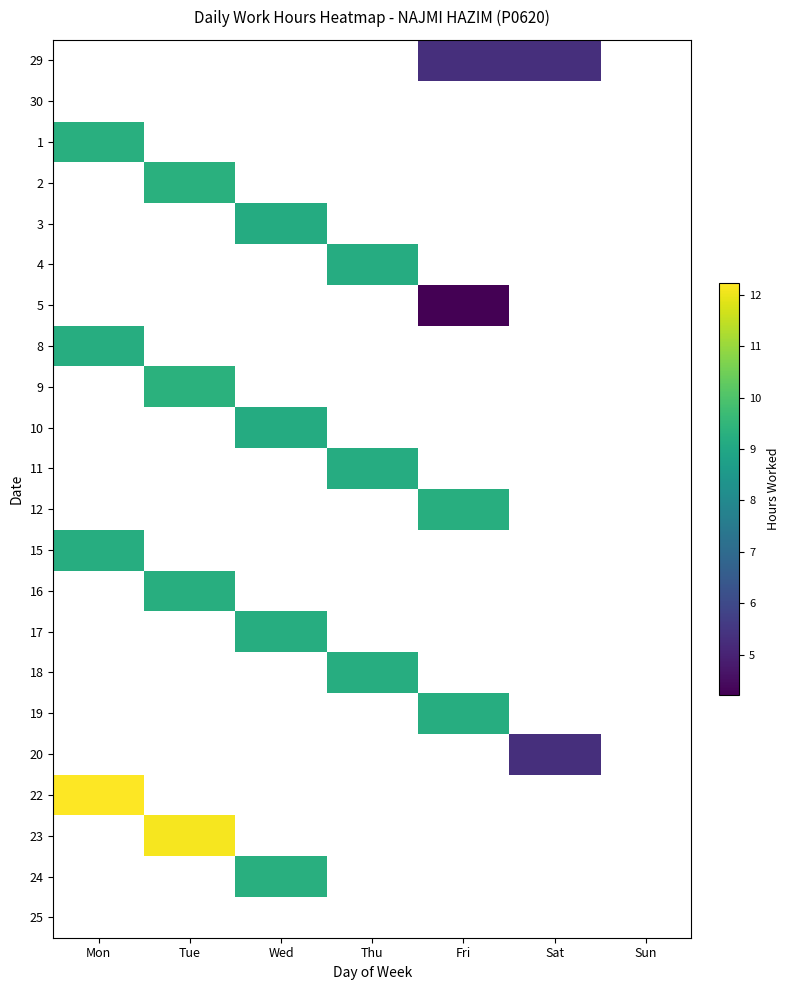

Which category has the lowest value in the 16 series?

Mon